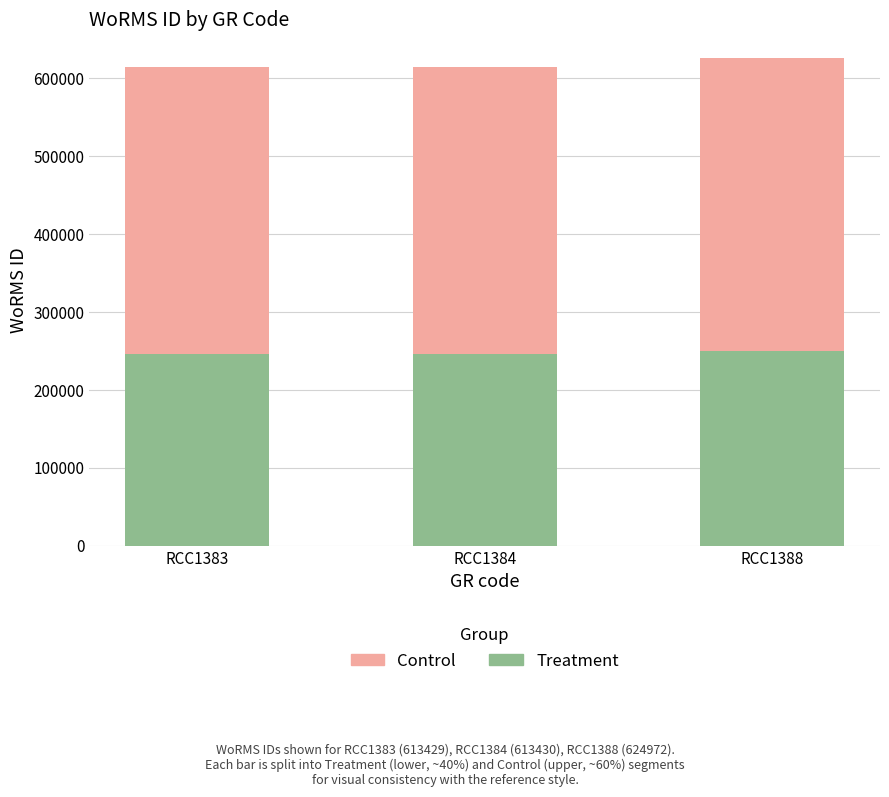

Count the number of categories in the chart.

3